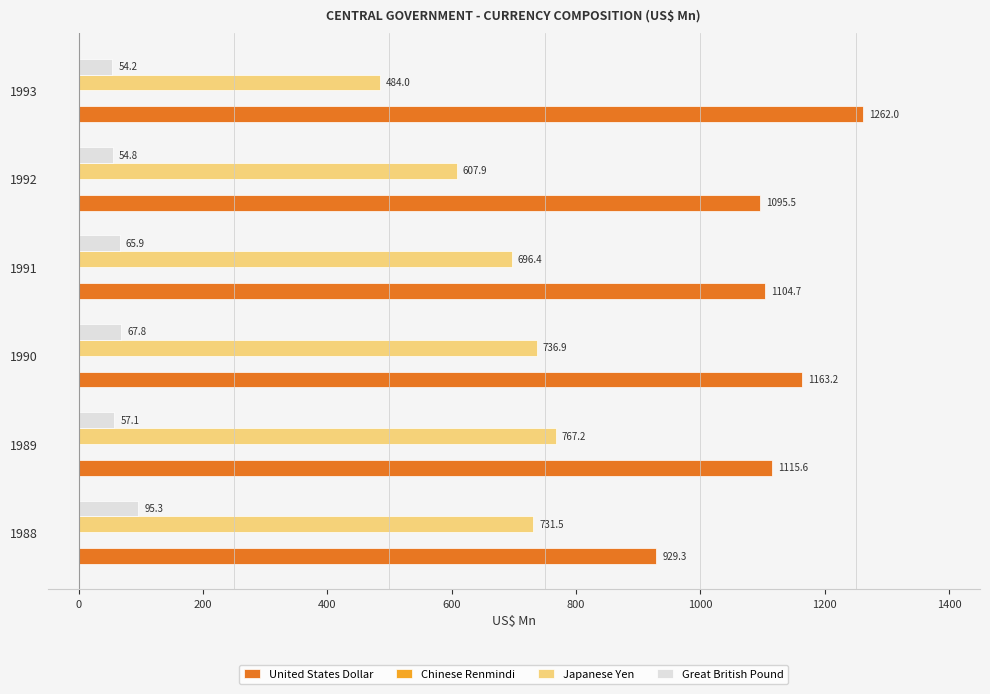

Which category has the highest value in the United States Dollar series?

1993